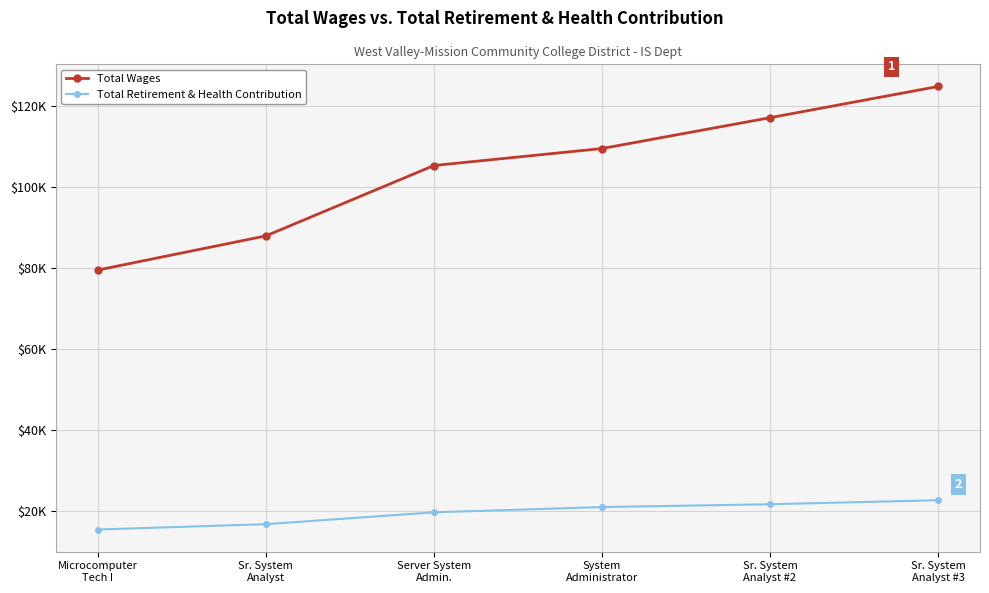

What is the total value across all series at System
Administrator?

130590